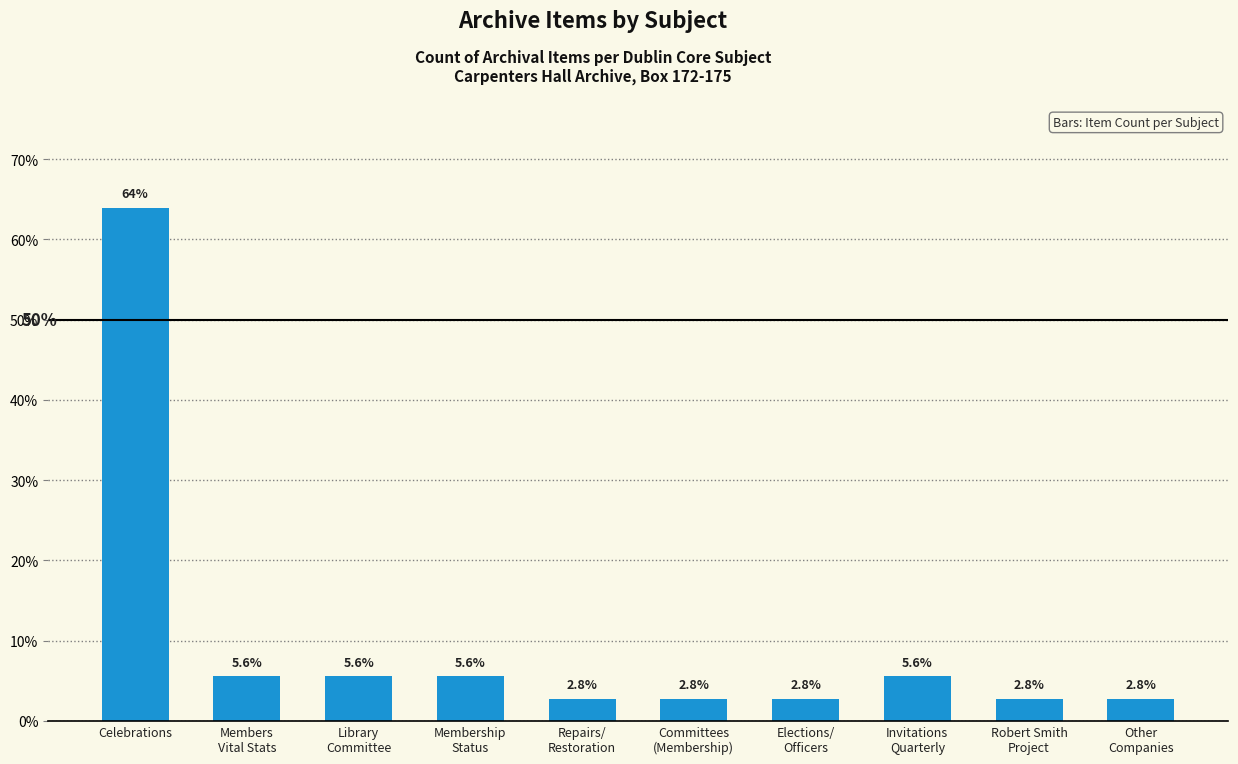

What position from the left is Repairs/
Restoration?

5